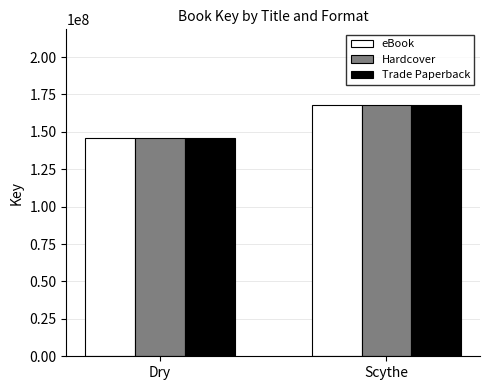

How many categories are shown in the chart?

2